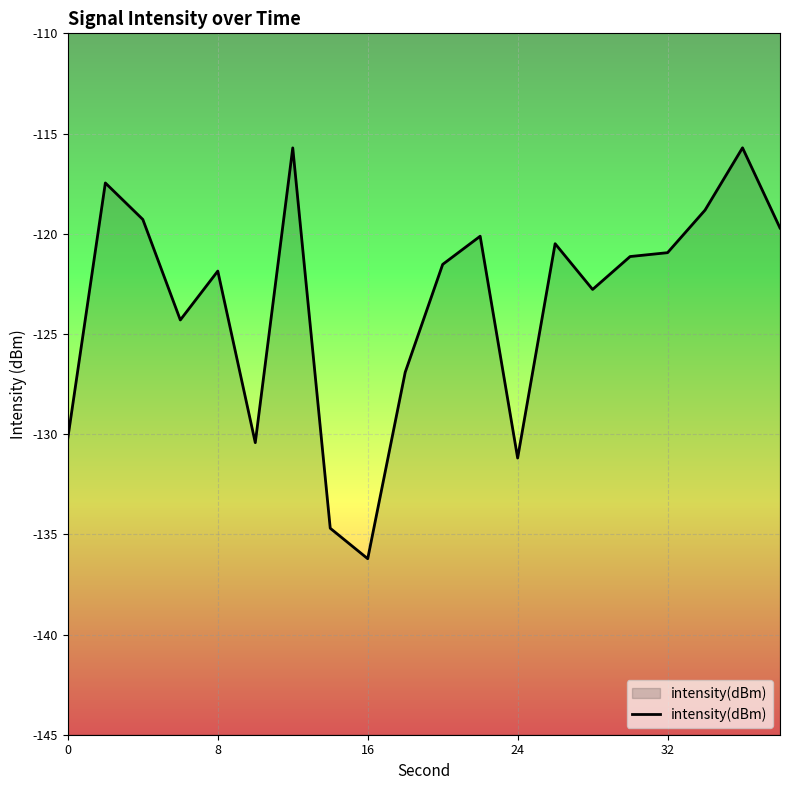

What is the difference between the maximum and minimum values?

20.5